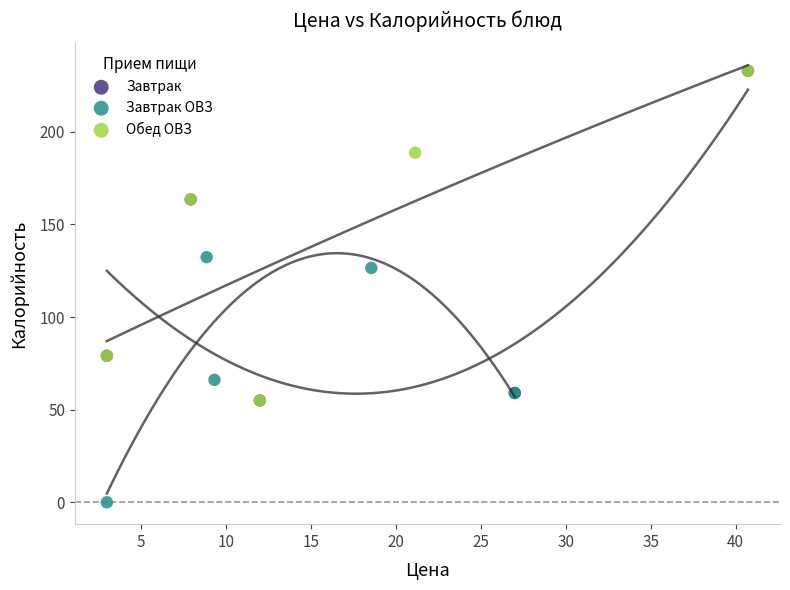

Which series contains the lowest Y value?

Завтрак ОВЗ